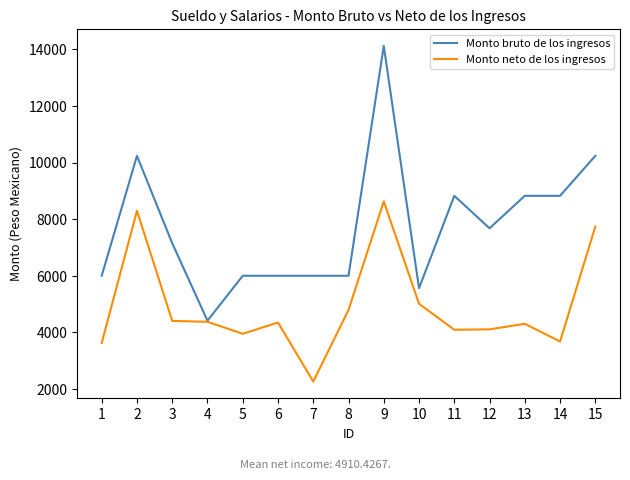

What is the greatest value displayed?

14126.7